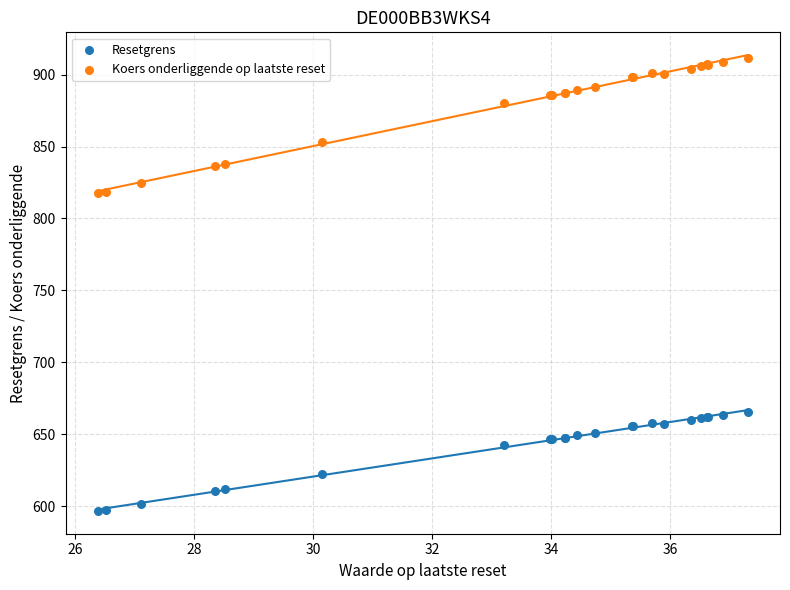

What are all the series names shown in the legend?

Resetgrens, Koers onderliggende op laatste reset